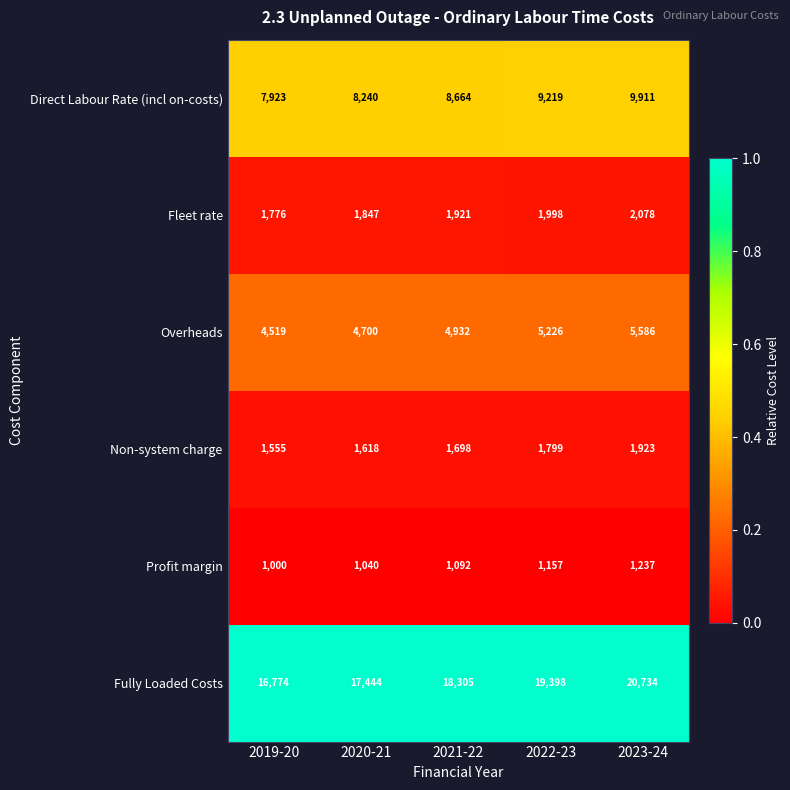

What is the difference between the highest and lowest values at 2022-23?

18241